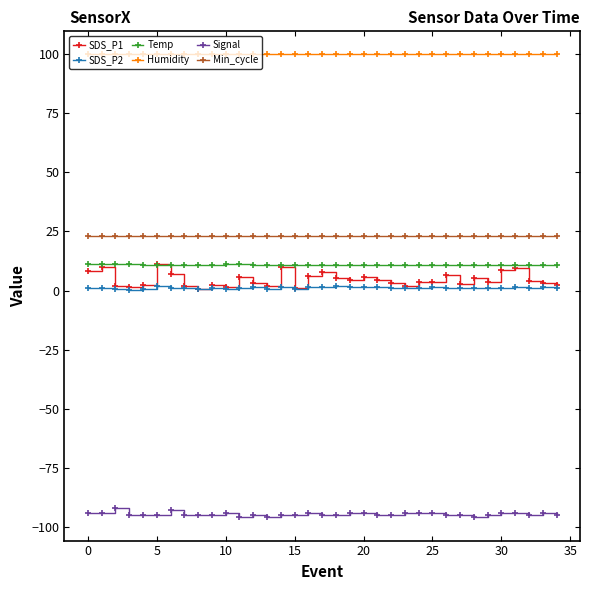

What are all the series names shown in the legend?

SDS_P1, SDS_P2, Temp, Humidity, Signal, Min_cycle